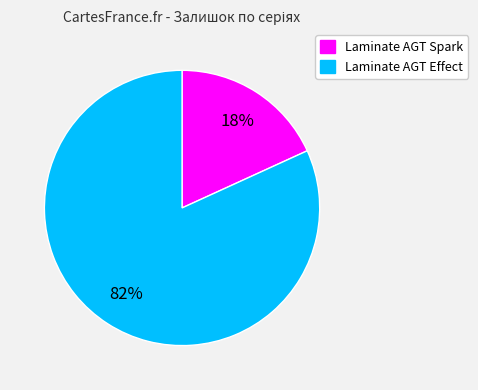

To the nearest percent, what is the average slice percentage?

50%